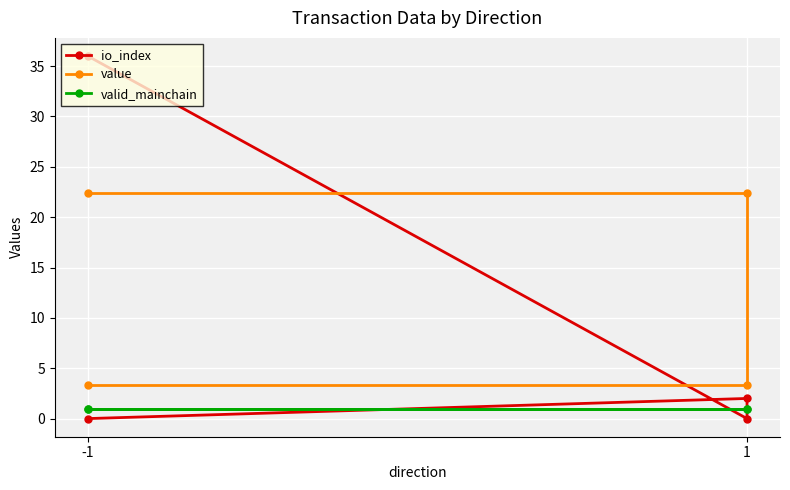

Reading right to left, list all the values displayed in this chart.

io_index: 36.0	0.0	2.0	0.0
value: 22.4	22.4	3.4	3.4
valid_mainchain: 1.0	1.0	1.0	1.0